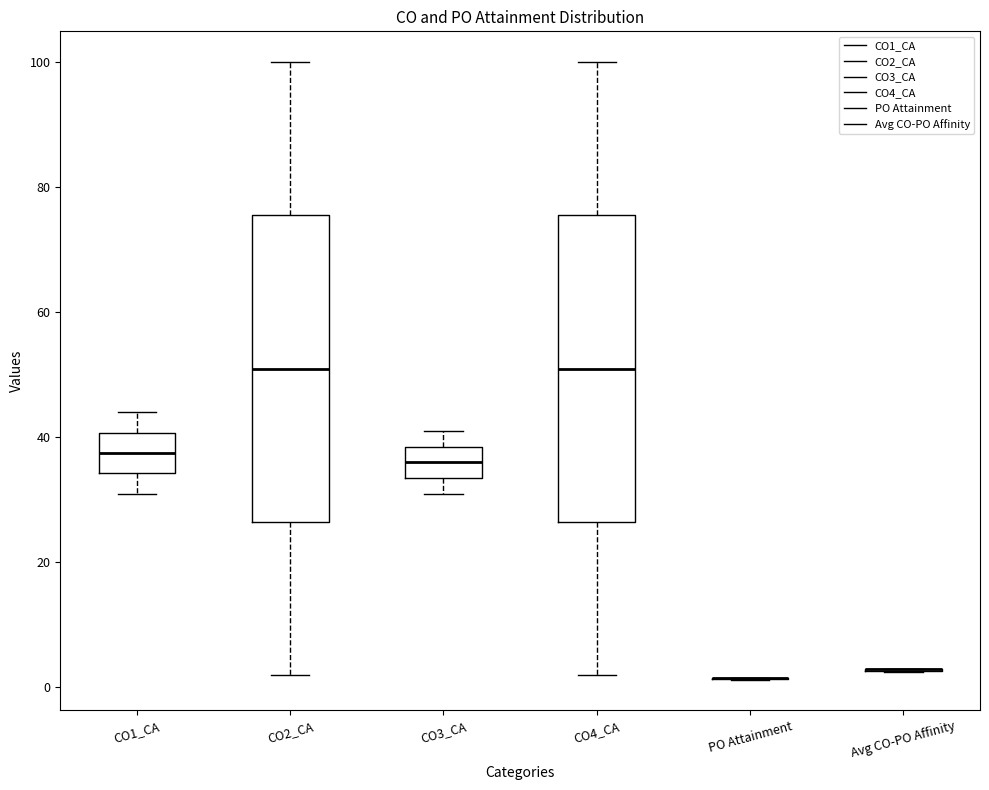

Where is the upper edge of the box for CO2_CA on the y-axis? The values are not printed on the chart, so give them approximately, as read against the axis.

76